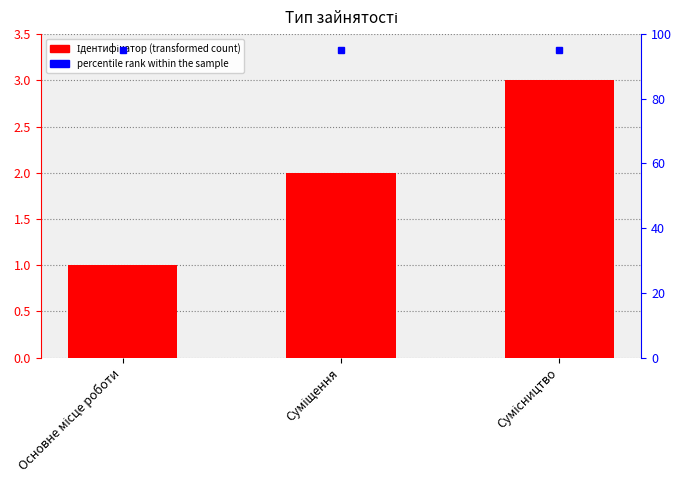

What position from the right is Суміщення?

2